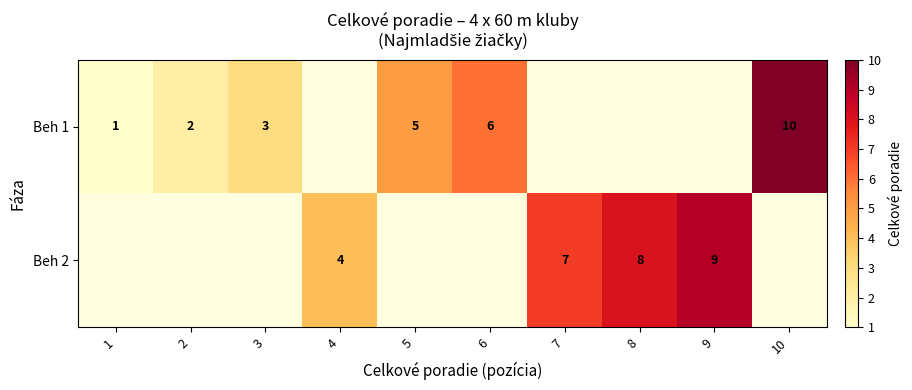

True or false: Beh 1 has a value of 2 at 2.

True